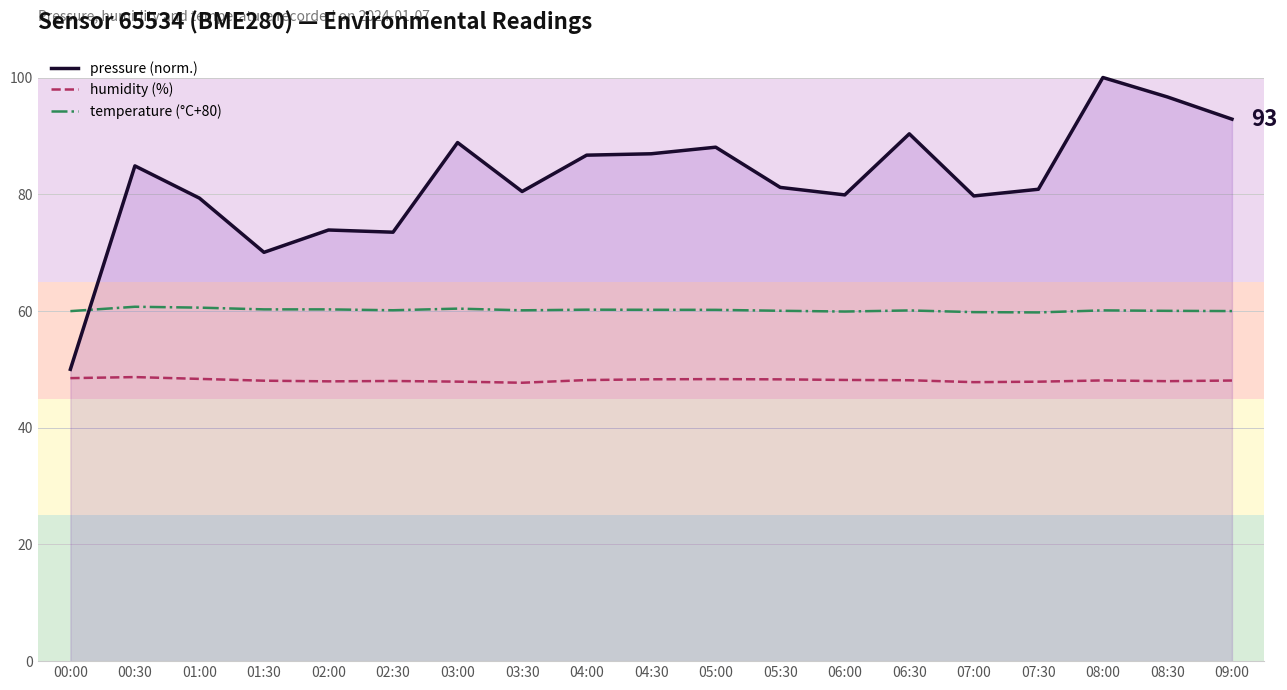

How many lines are shown in the chart?

3